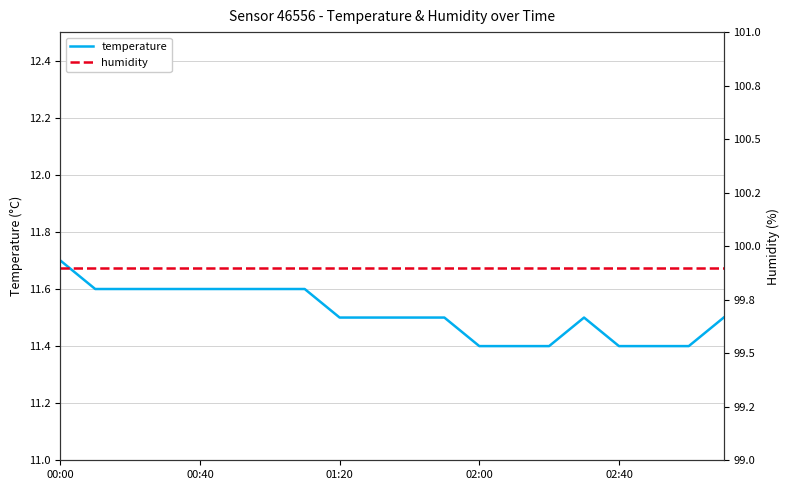

Reading right to left, transcribe all the data shown in this chart.

temperature: 11.5	11.4	11.4	11.4	11.5	11.4	11.4	11.4	11.5	11.5	11.5	11.5	11.6	11.6	11.6	11.6	11.6	11.6	11.6	11.7
humidity: 99.9	99.9	99.9	99.9	99.9	99.9	99.9	99.9	99.9	99.9	99.9	99.9	99.9	99.9	99.9	99.9	99.9	99.9	99.9	99.9